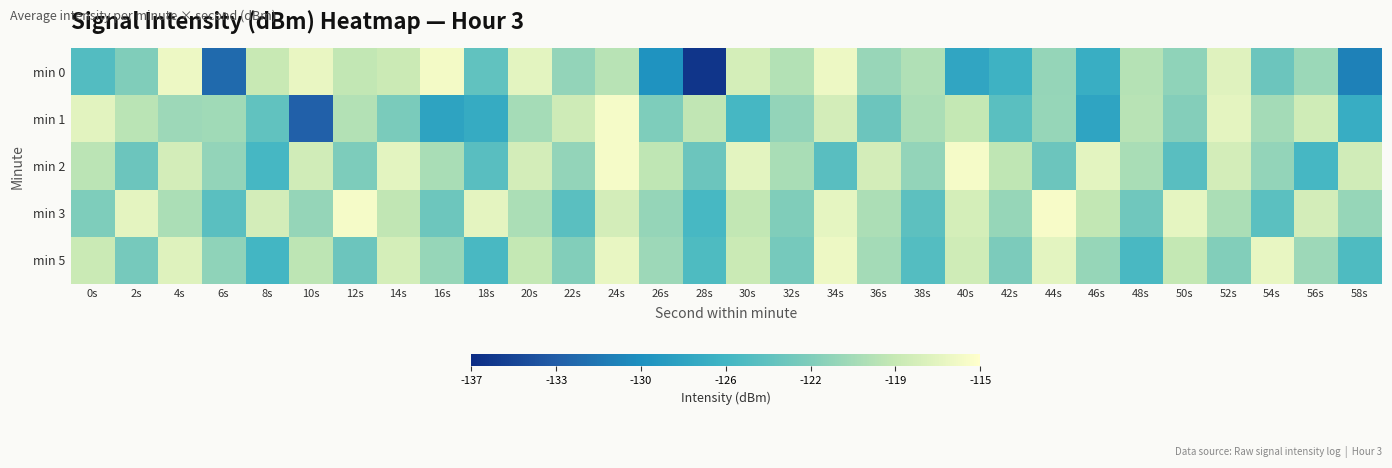

Reading left to right, list all the values displayed in this chart.

min 0: 0s=-124.9	2s=-122.3	4s=-116.1	6s=-132.4	8s=-118.5	10s=-116.4	12s=-118.9	14s=-118.4	16s=-115.8	18s=-124.1	20s=-116.8	22s=-121.4	24s=-119.4	26s=-129.4	28s=-136.3	30s=-117.8	32s=-119.7	34s=-116.1	36s=-121.1	38s=-119.8	40s=-127.5	42s=-126.3	44s=-121.3	46s=-126.7	48s=-119.6	50s=-121.5	52s=-117.1	54s=-123.5	56s=-120.9	58s=-130.8
min 1: 0s=-117.0	2s=-119.3	4s=-120.8	6s=-120.6	8s=-124.0	10s=-133.1	12s=-119.7	14s=-122.6	16s=-127.8	18s=-127.1	20s=-120.3	22s=-118.2	24s=-115.7	26s=-122.3	28s=-119.0	30s=-125.7	32s=-121.3	34s=-117.9	36s=-123.5	38s=-120.1	40s=-118.8	42s=-124.5	44s=-121.1	46s=-127.8	48s=-119.5	50s=-122.1	52s=-116.8	54s=-120.5	56s=-118.1	58s=-126.8
min 2: 0s=-119.2	2s=-123.5	4s=-117.9	6s=-121.3	8s=-125.7	10s=-118.0	12s=-122.5	14s=-116.9	16s=-120.2	18s=-124.6	20s=-117.9	22s=-121.3	24s=-115.7	26s=-119.1	28s=-123.5	30s=-116.9	32s=-120.2	34s=-124.6	36s=-117.9	38s=-121.3	40s=-115.7	42s=-119.1	44s=-123.5	46s=-116.9	48s=-120.2	50s=-124.6	52s=-117.9	54s=-121.3	56s=-125.7	58s=-118.0
min 3: 0s=-122.3	2s=-116.8	4s=-120.1	6s=-124.5	8s=-117.9	10s=-121.2	12s=-115.7	14s=-119.0	16s=-123.3	18s=-116.8	20s=-120.1	22s=-124.5	24s=-117.9	26s=-121.2	28s=-125.6	30s=-118.9	32s=-122.2	34s=-116.7	36s=-120.0	38s=-124.3	40s=-117.8	42s=-121.1	44s=-115.5	46s=-118.9	48s=-123.2	50s=-116.6	52s=-120.1	54s=-124.4	56s=-117.8	58s=-121.2
min 5: 0s=-118.5	2s=-122.8	4s=-117.2	6s=-121.5	8s=-125.8	10s=-119.2	12s=-123.5	14s=-117.8	16s=-121.2	18s=-125.5	20s=-118.8	22s=-122.2	24s=-116.5	26s=-120.8	28s=-125.2	30s=-118.5	32s=-122.8	34s=-116.2	36s=-120.5	38s=-124.8	40s=-118.2	42s=-122.5	44s=-116.8	46s=-121.2	48s=-125.5	50s=-118.8	52s=-122.2	54s=-116.5	56s=-120.8	58s=-125.2